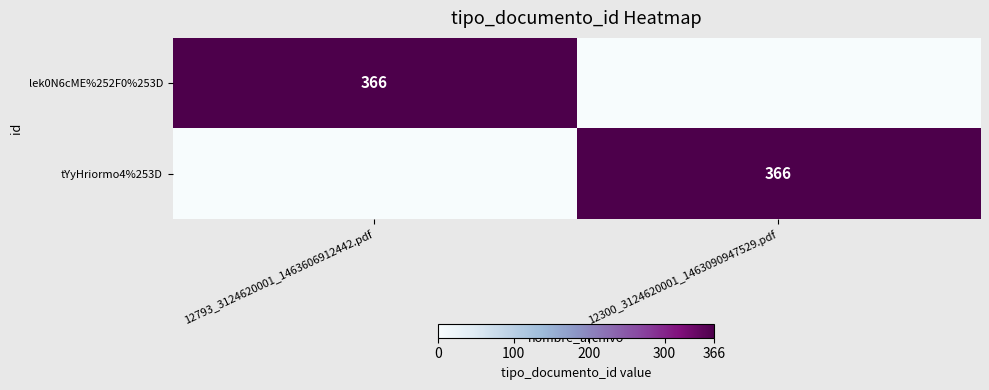

Is it true that tYyHriormo4%253D equals 504 at 12300_3124620001_1463090947529.pdf?

False